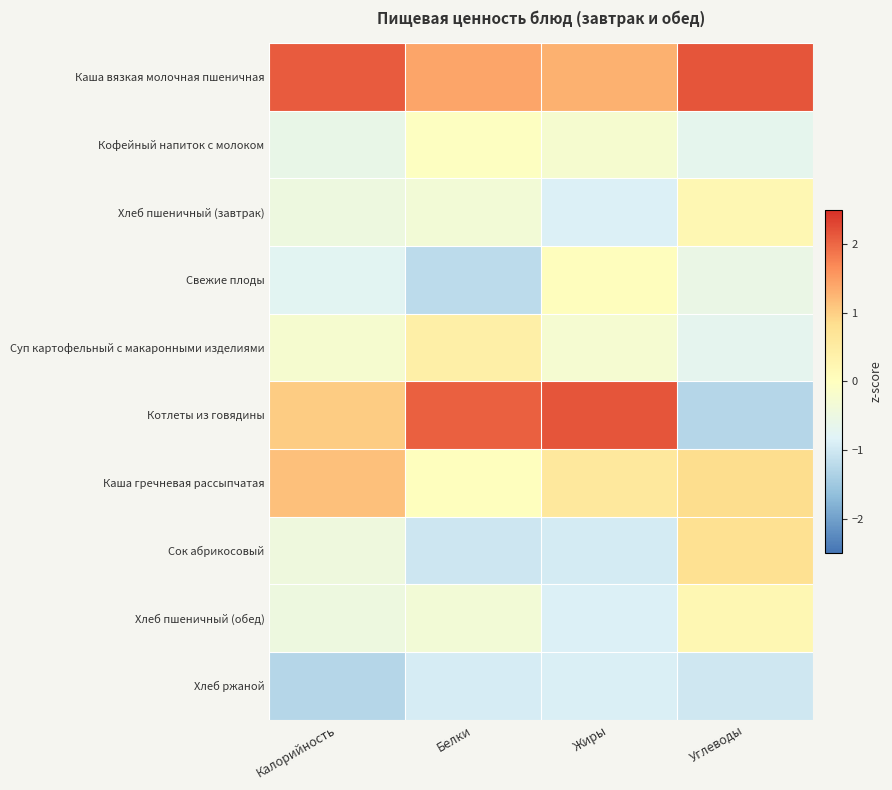

At which category is the sum across all series the highest?

Калорийность